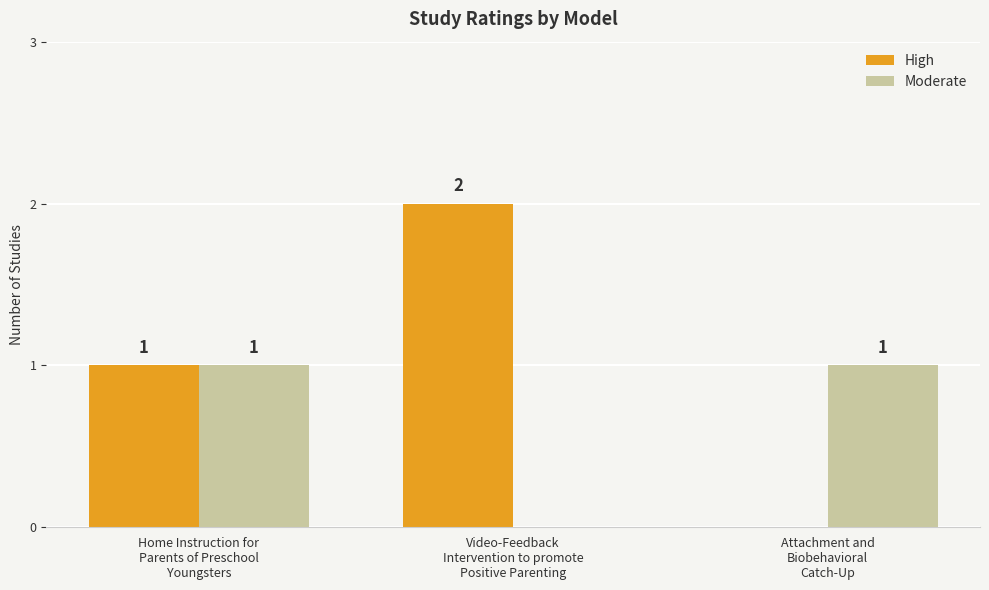

Which series has the largest total across all categories?

High